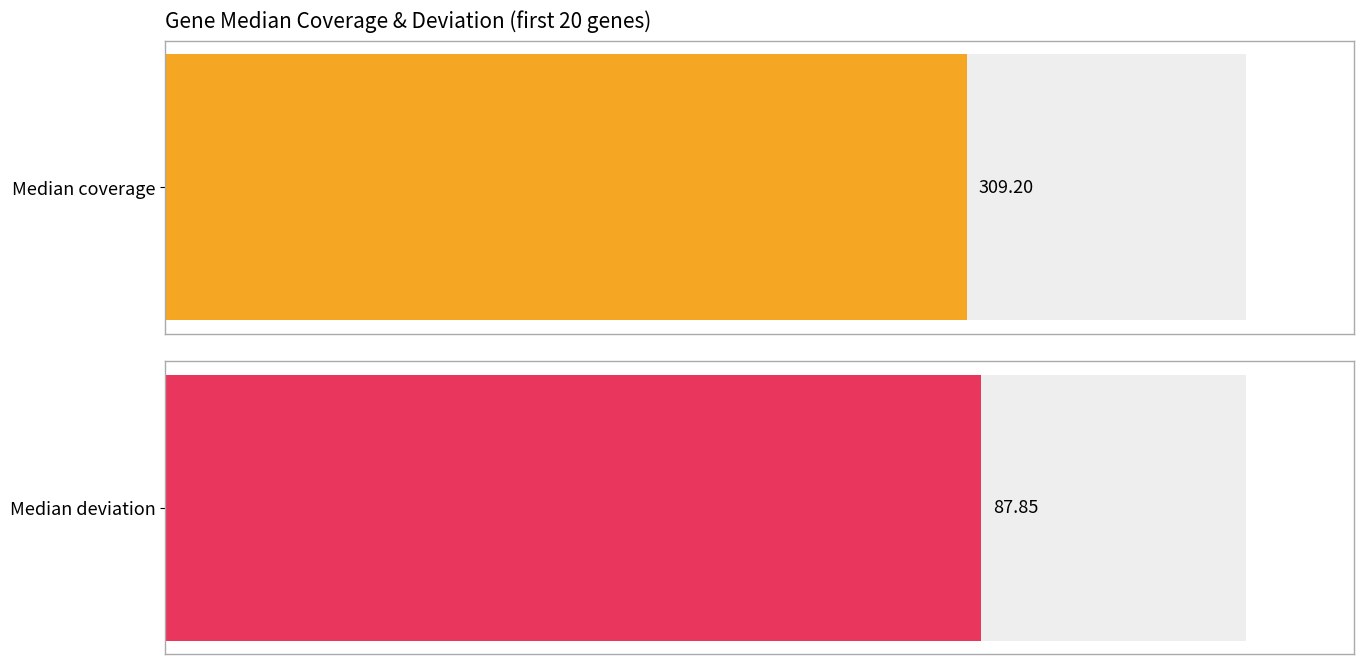

What are all the series names shown in the legend?

Median coverage, Median deviation